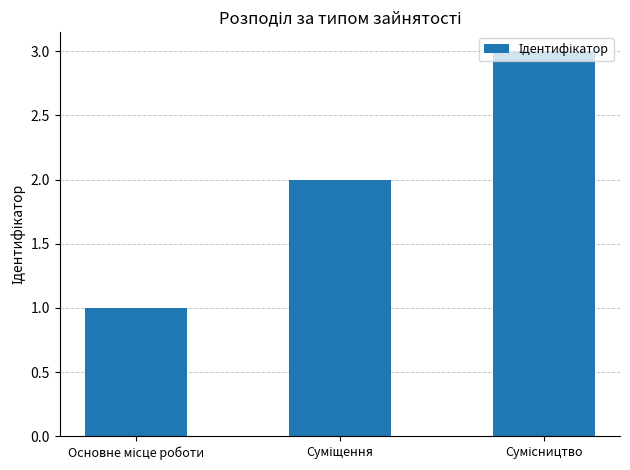

What is the sum of all values?

6